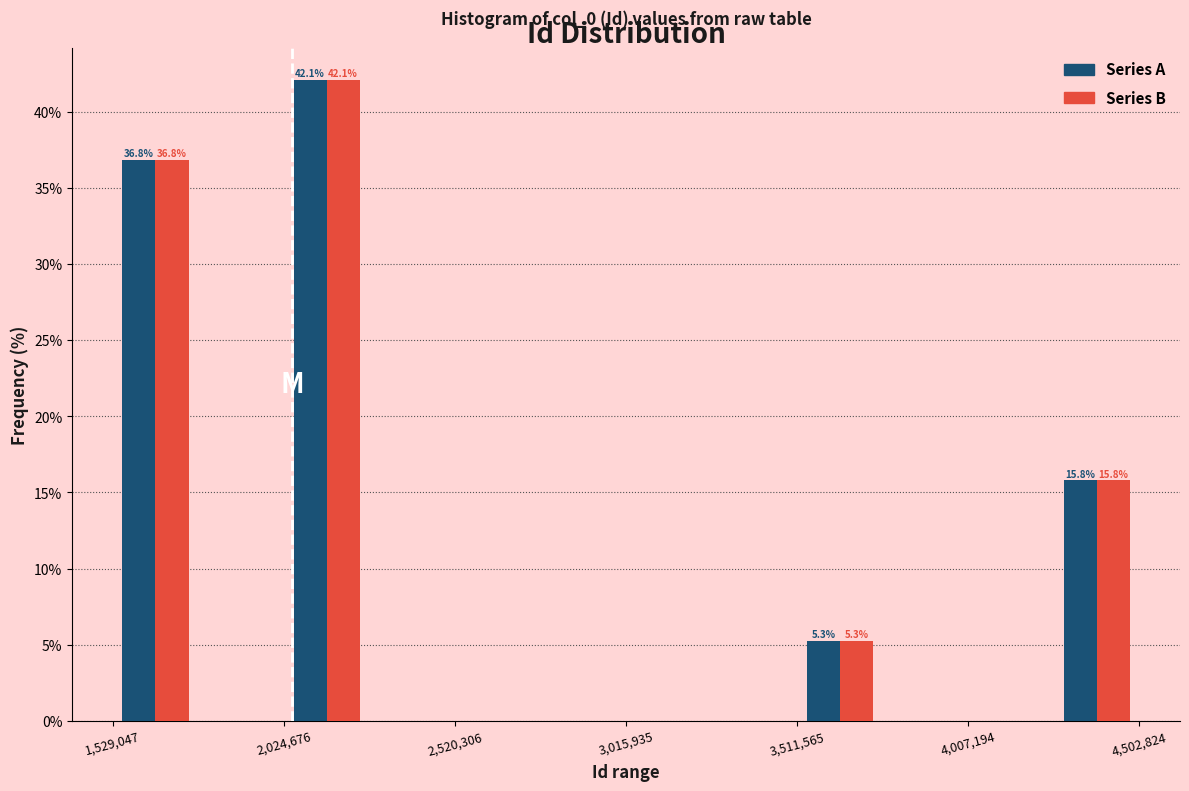

In the Series B series, which range on the x-axis has the tallest bar?

2000000 to 2250000